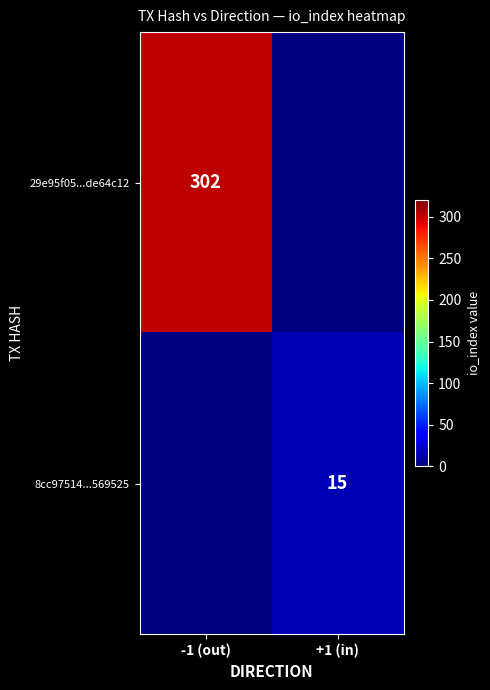

The 8cc97514...569525 series shows 15 at +1 (in). True or false?

True